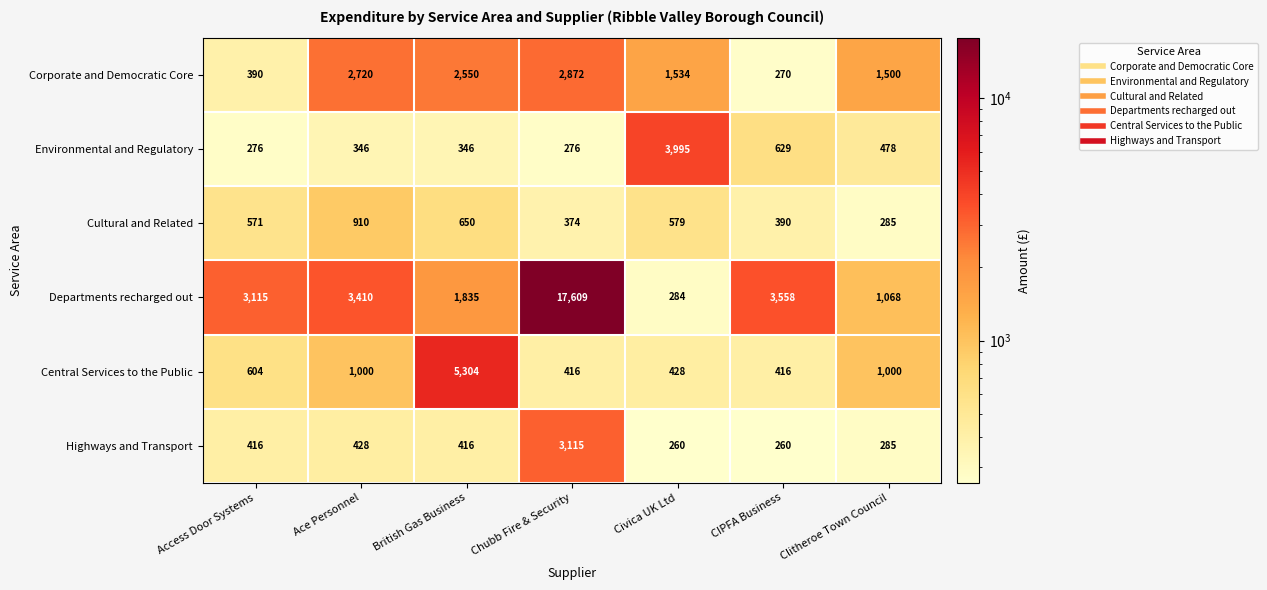

What is the smallest value displayed?

260